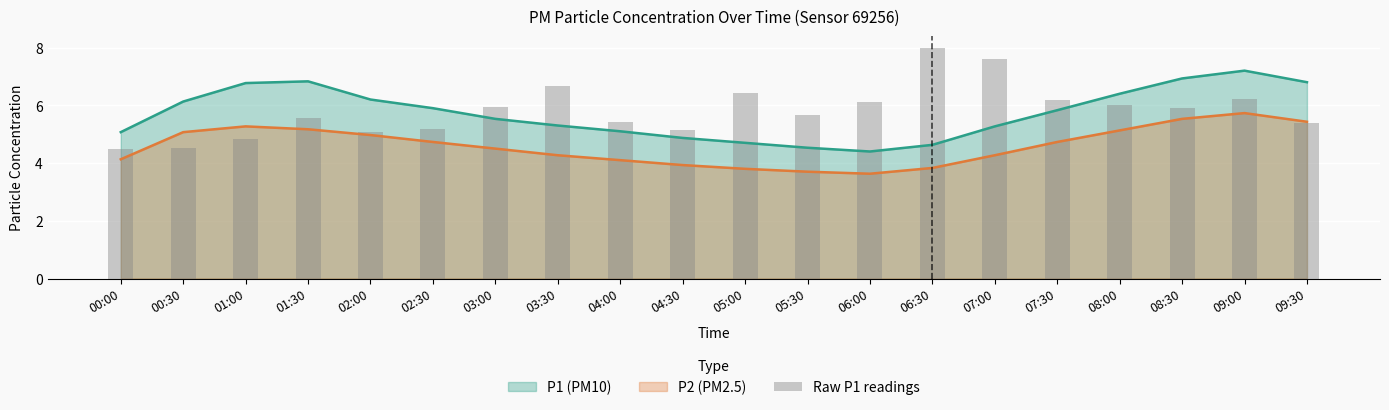

What is the lowest value of the P2 (PM2.5) series?

3.6